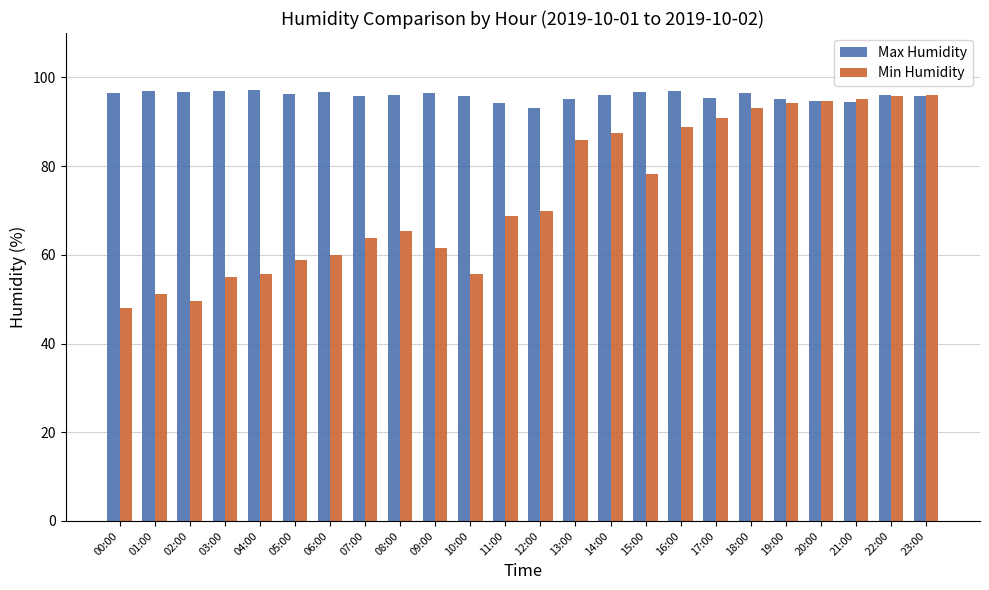

Rank the series by their average value, from lowest to highest.

Min Humidity, Max Humidity